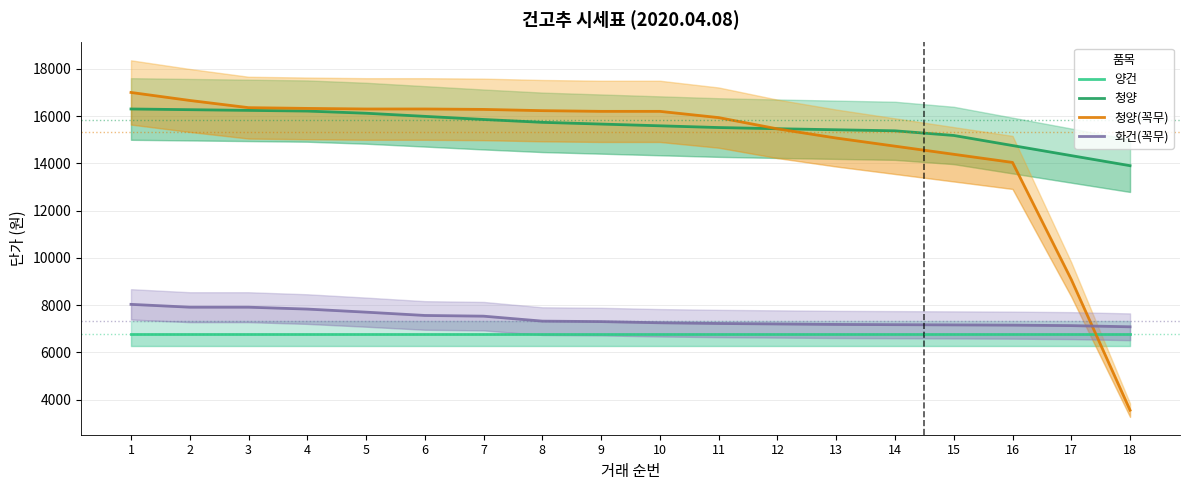

What is the minimum value for 양건?

6790.0